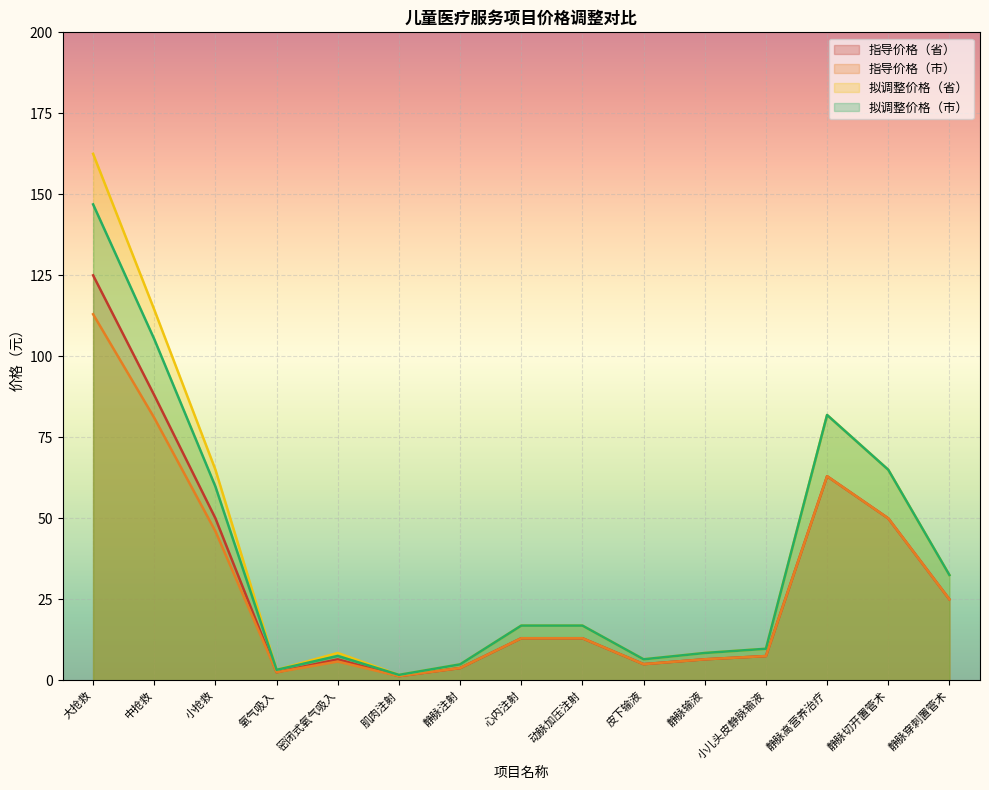

Where is 拟调整价格（省） nearest to the value 82?

静脉高营养治疗